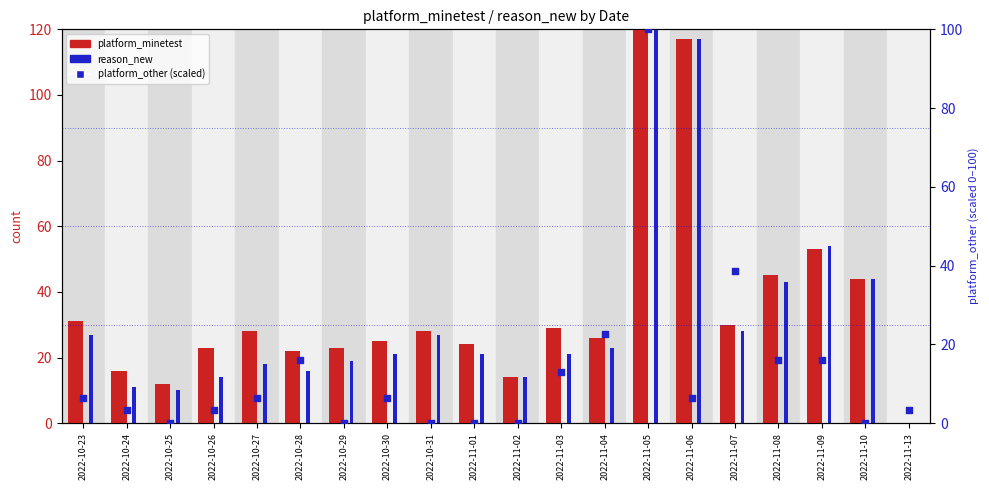

Is the value of reason_new at 2022-10-27 greater than the value of platform_other (scaled) at 2022-10-24?

Yes